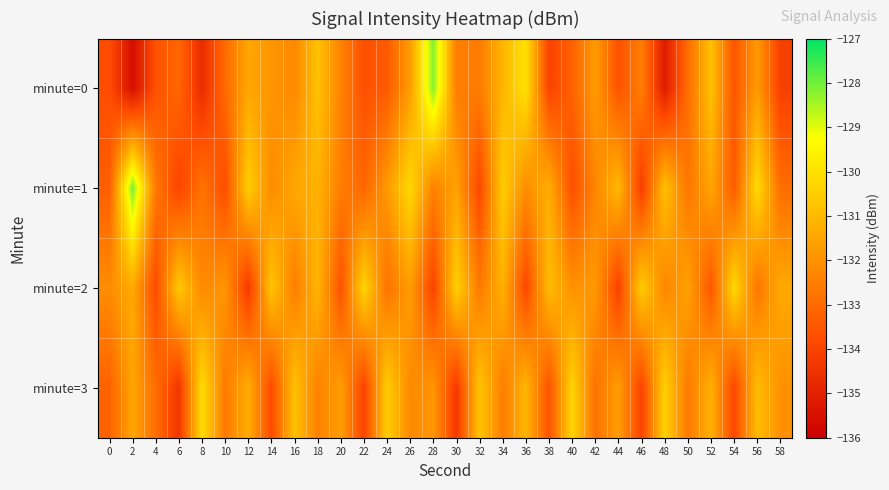

Which series has the largest range (max minus min)?

minute=0